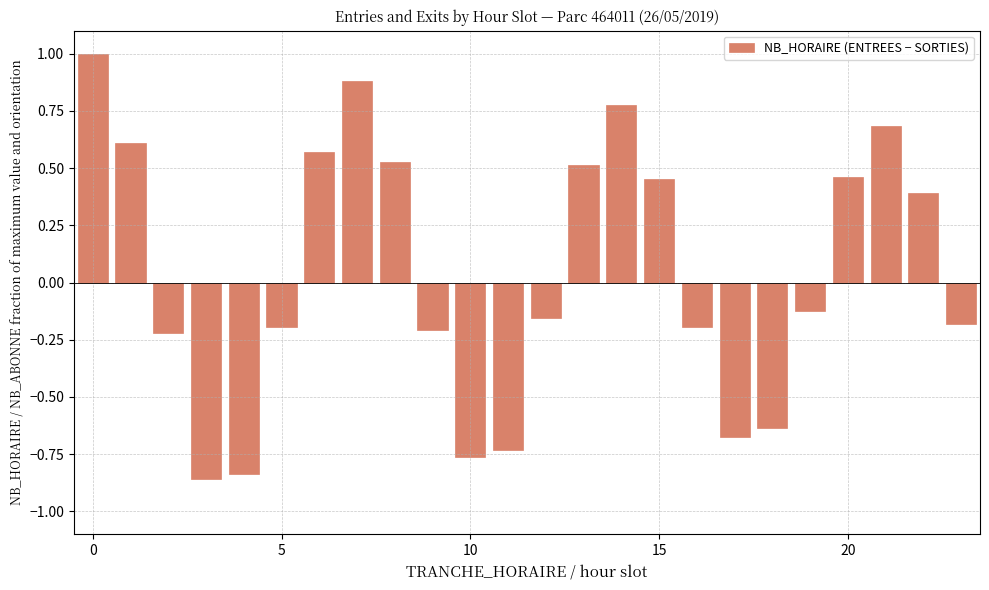

What is the sum of all values?

1.1